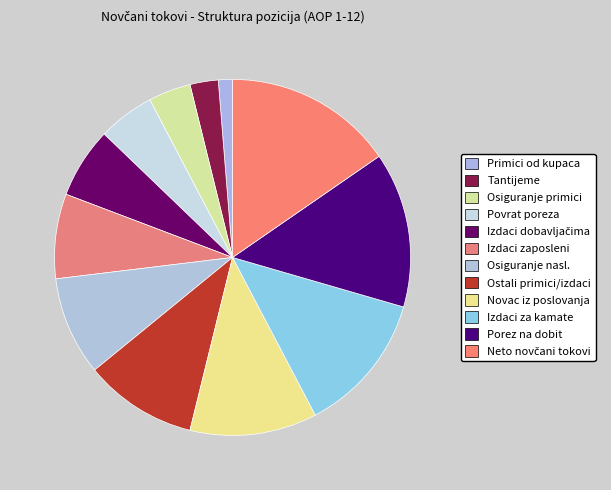

How many slices are in this pie chart?

12